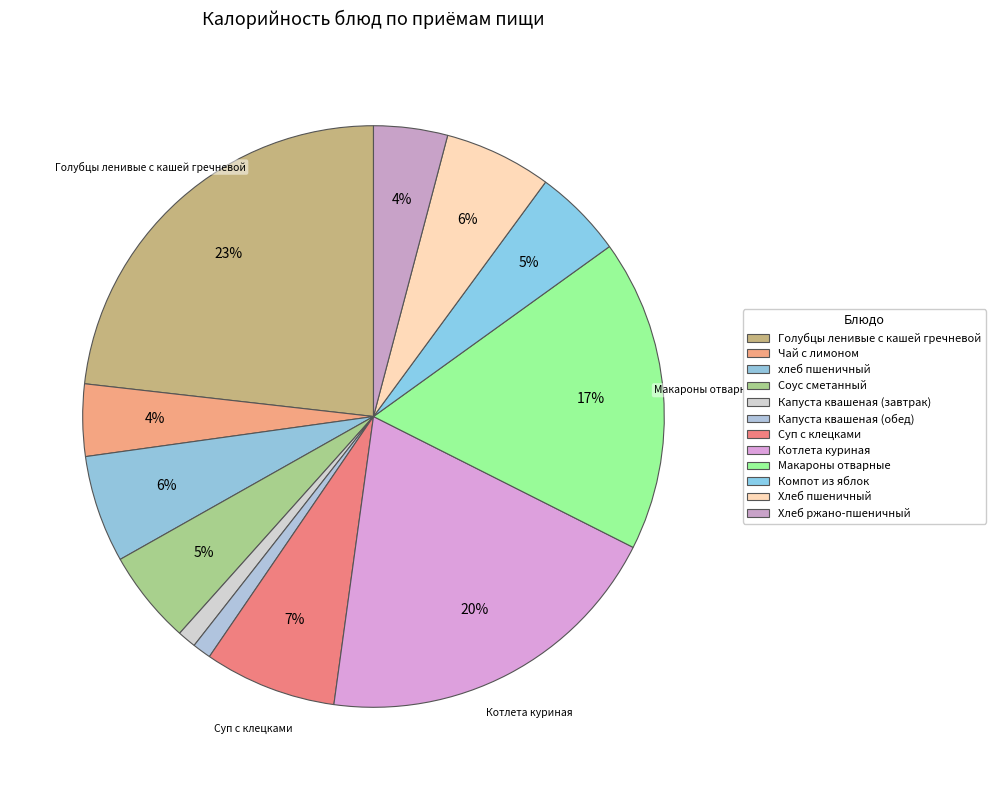

How many segments does this pie chart have?

12